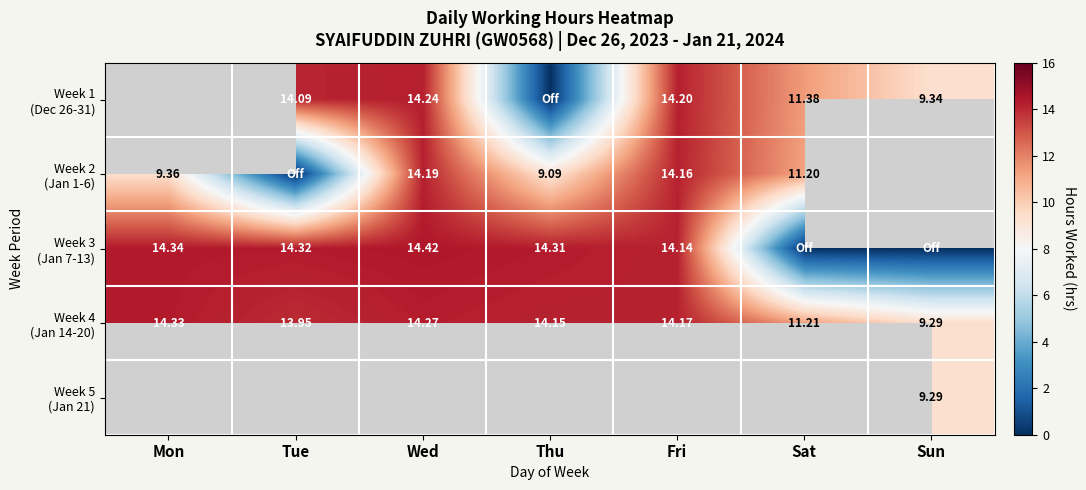

Between Mon and Sat, which series saw the biggest shift?

Week 3 (Jan 7-13)